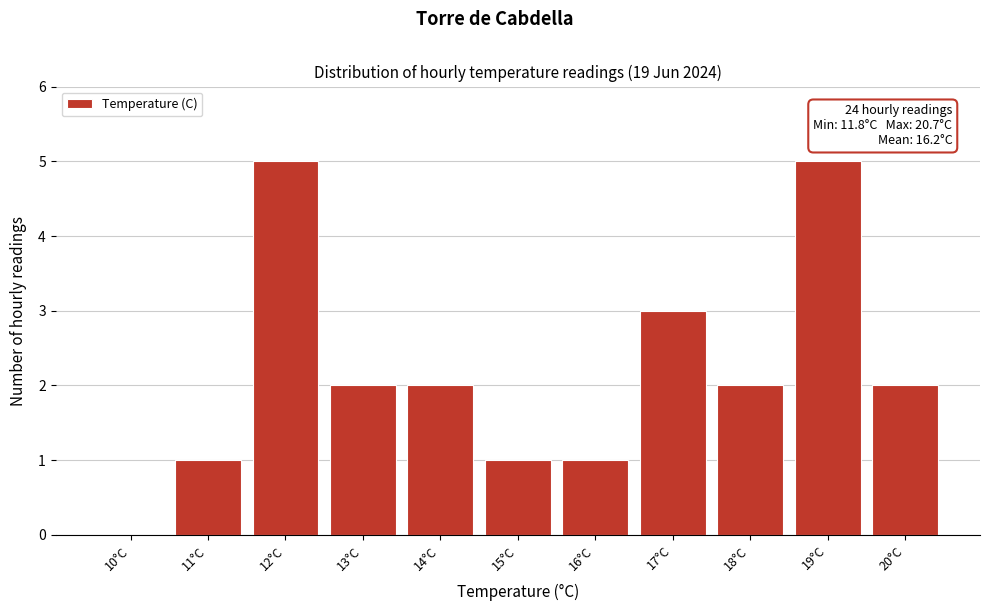

Reading left to right, list all the values displayed in this chart.

10°C=0	11°C=1	12°C=5	13°C=2	14°C=2	15°C=1	16°C=1	17°C=3	18°C=2	19°C=5	20°C=2